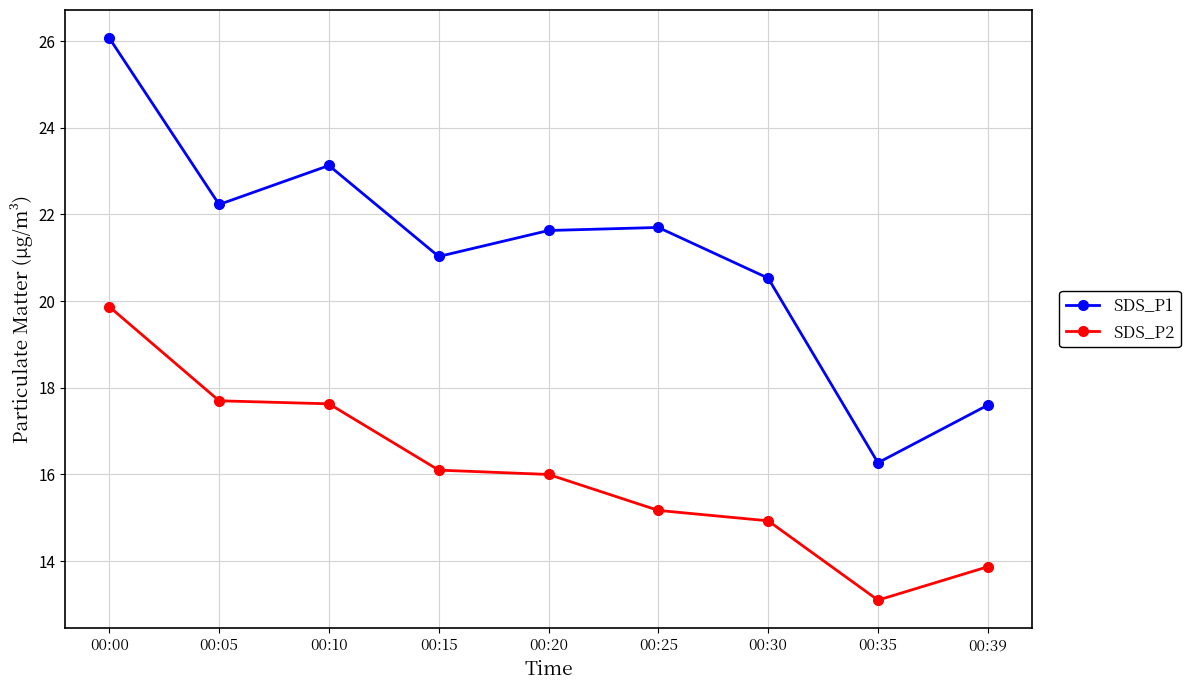

List the series in order of their peak value, highest first.

SDS_P1, SDS_P2